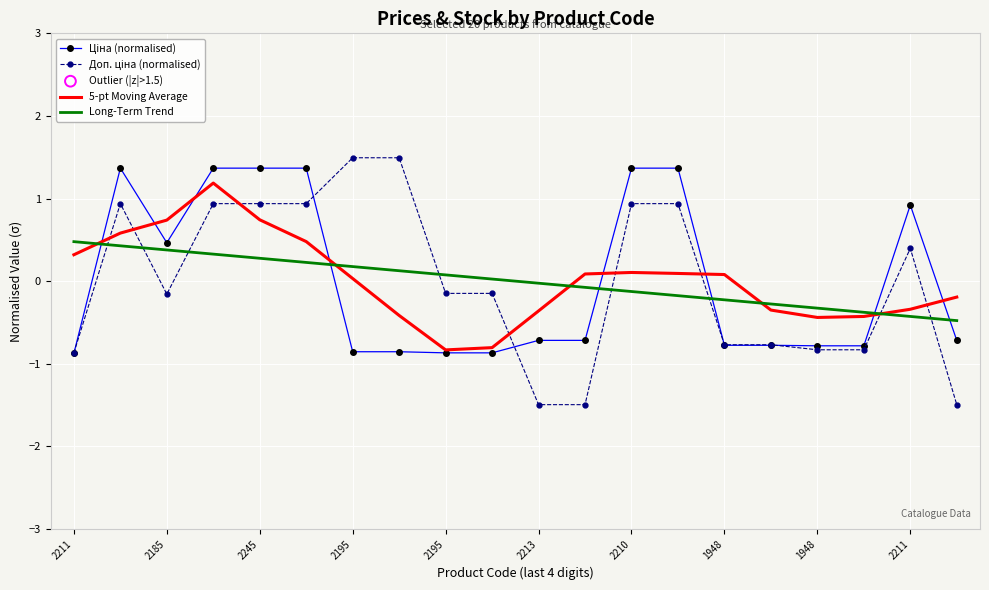

What is the smallest value displayed?

-1.5